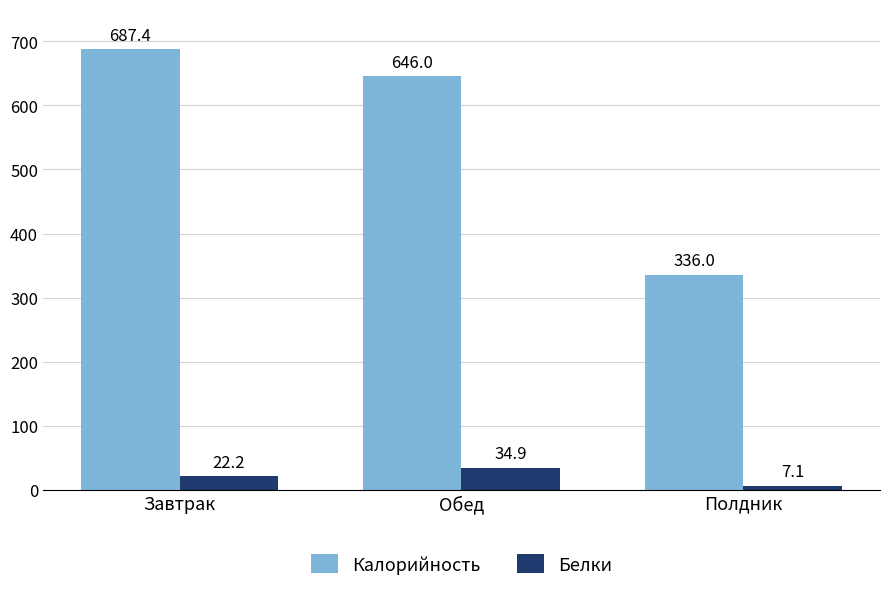

What is the difference between the highest and lowest values at Полдник?

328.9